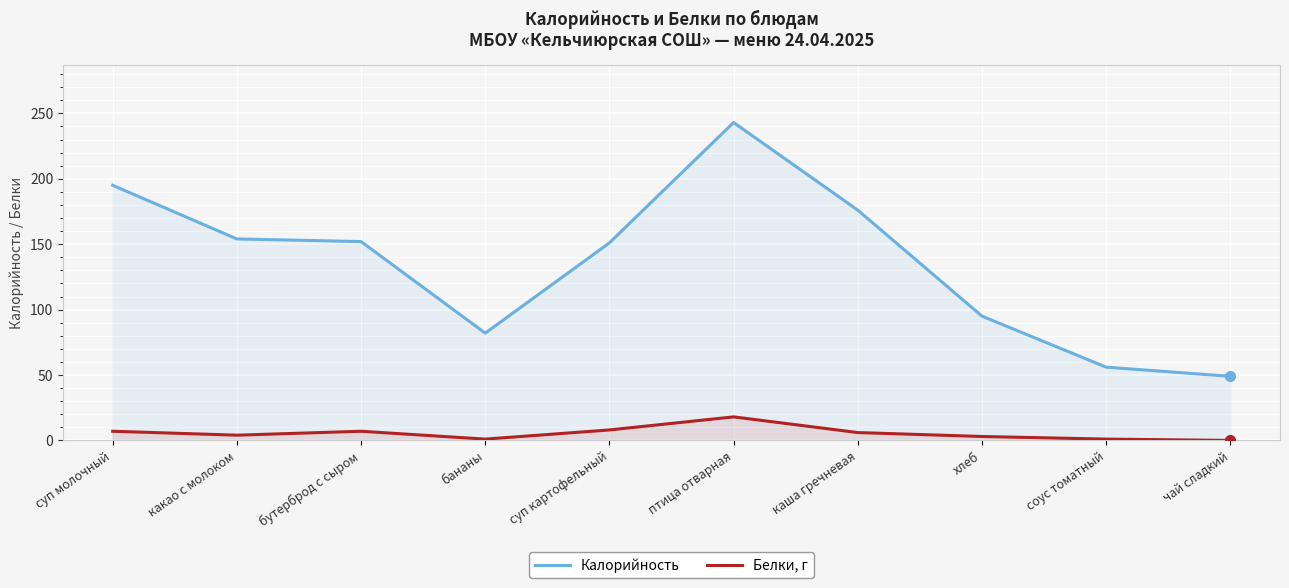

True or false: Белки, г has a value of 3 at хлеб.

True